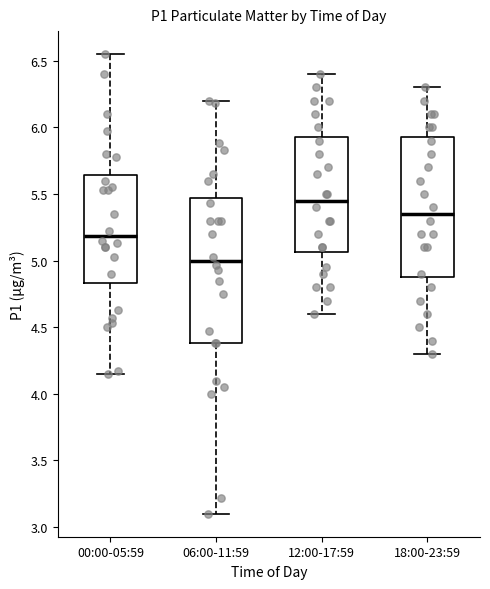

Which box's median line is the lowest?

06:00-11:59